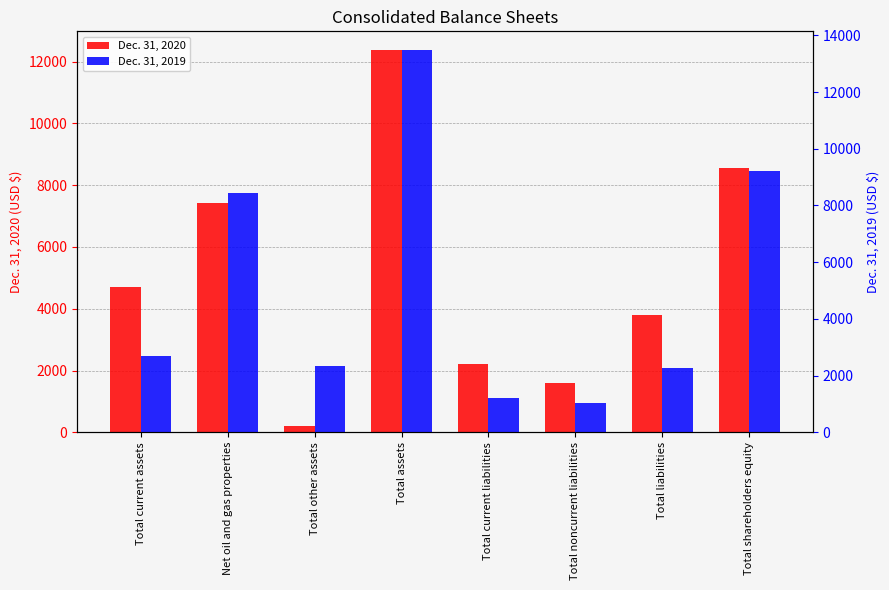

Between Total current assets and Total other assets, which series saw the biggest shift?

Dec. 31, 2020